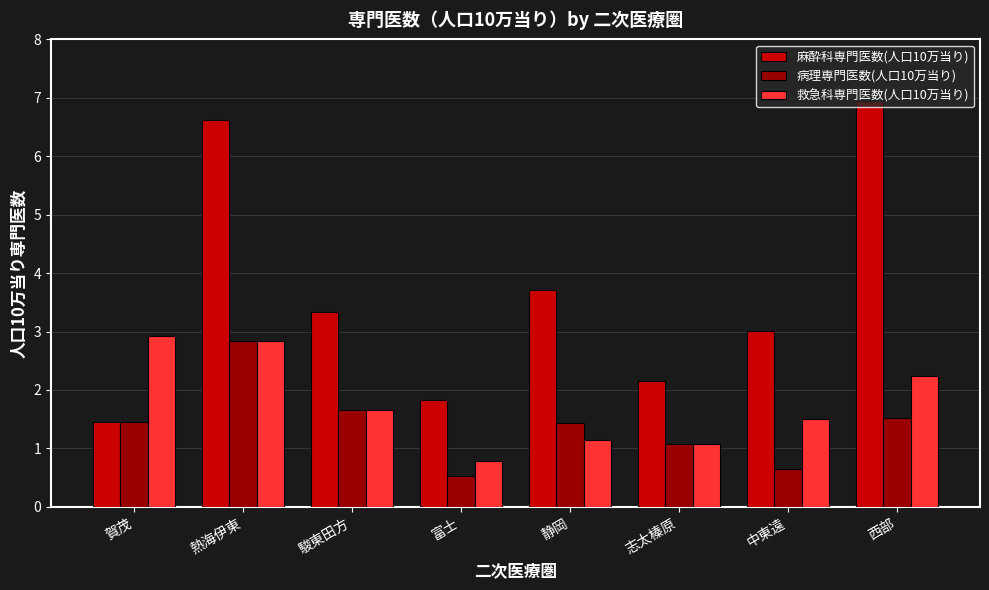

Which series has the widest spread of values?

麻酔科専門医数(人口10万当り)